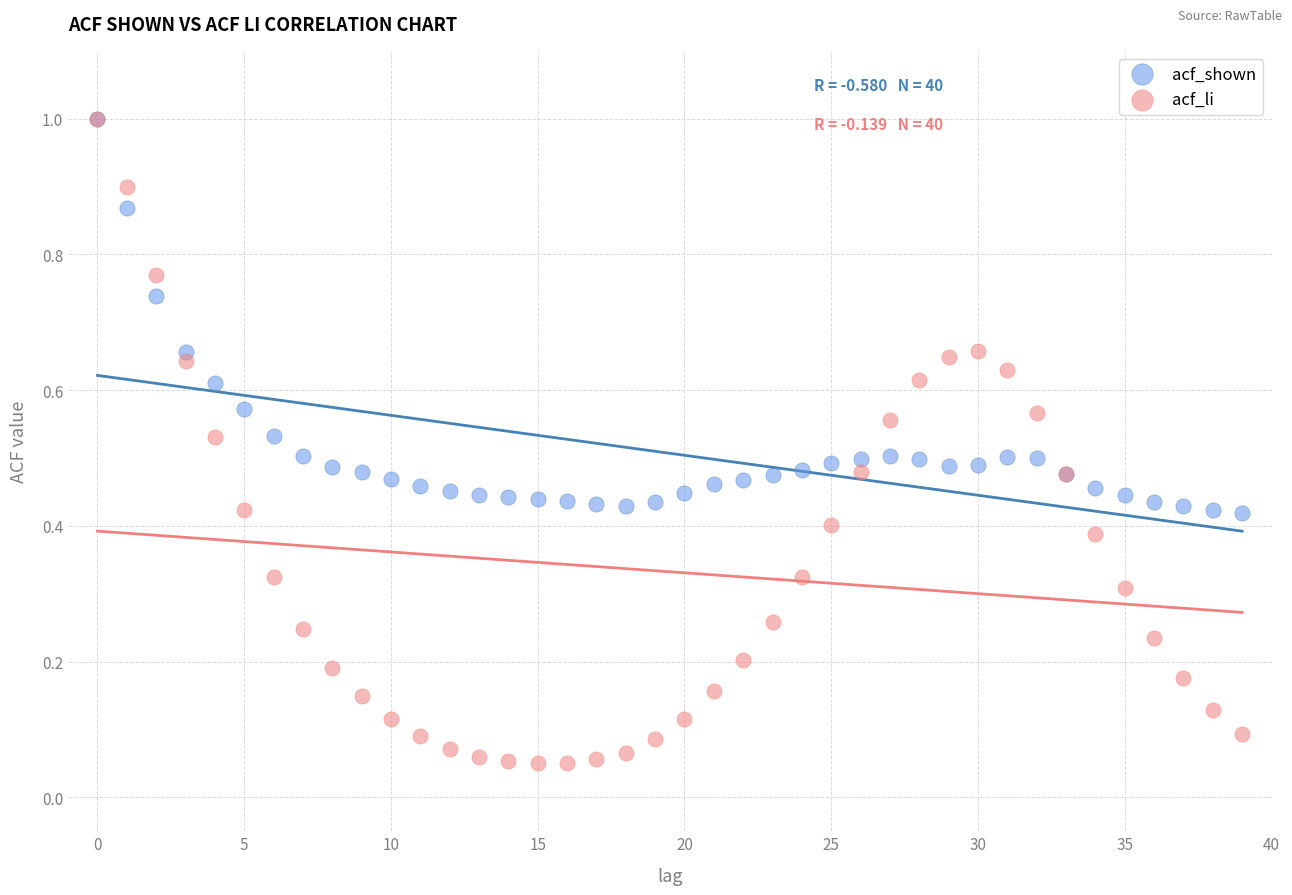

What are all the series names shown in the legend?

acf_shown, acf_li